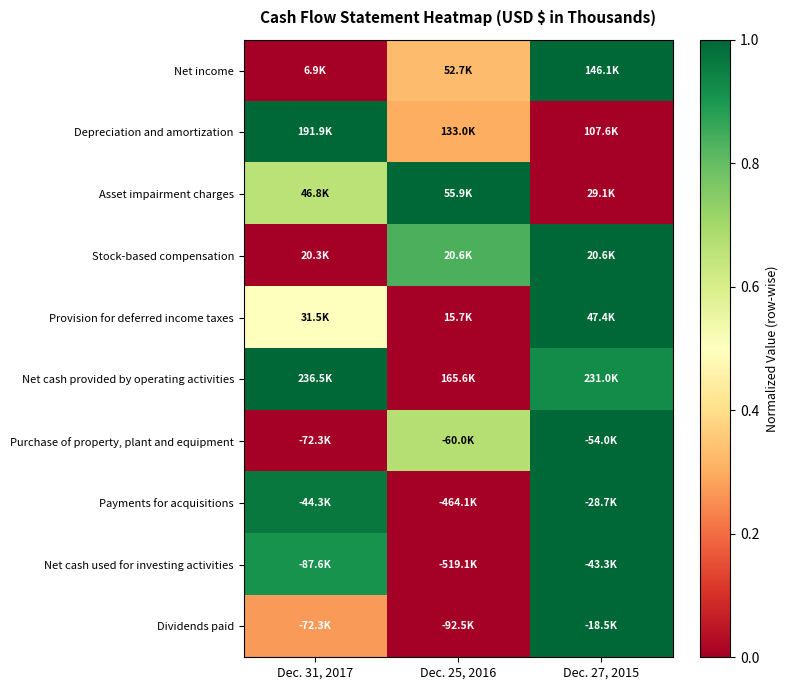

Reading left to right, what are all the values shown in this chart?

Net income: Dec. 31, 2017=0.0	Dec. 25, 2016=0.3	Dec. 27, 2015=1.0
Depreciation and amortization: Dec. 31, 2017=1.0	Dec. 25, 2016=0.3	Dec. 27, 2015=0.0
Asset impairment charges: Dec. 31, 2017=0.7	Dec. 25, 2016=1.0	Dec. 27, 2015=0.0
Stock-based compensation: Dec. 31, 2017=0.0	Dec. 25, 2016=0.8	Dec. 27, 2015=1.0
Provision for deferred income taxes: Dec. 31, 2017=0.5	Dec. 25, 2016=0.0	Dec. 27, 2015=1.0
Net cash provided by operating activities: Dec. 31, 2017=1.0	Dec. 25, 2016=0.0	Dec. 27, 2015=0.9
Purchase of property, plant and equipment: Dec. 31, 2017=0.0	Dec. 25, 2016=0.7	Dec. 27, 2015=1.0
Payments for acquisitions: Dec. 31, 2017=1.0	Dec. 25, 2016=0.0	Dec. 27, 2015=1.0
Net cash used for investing activities: Dec. 31, 2017=0.9	Dec. 25, 2016=0.0	Dec. 27, 2015=1.0
Dividends paid: Dec. 31, 2017=0.3	Dec. 25, 2016=0.0	Dec. 27, 2015=1.0